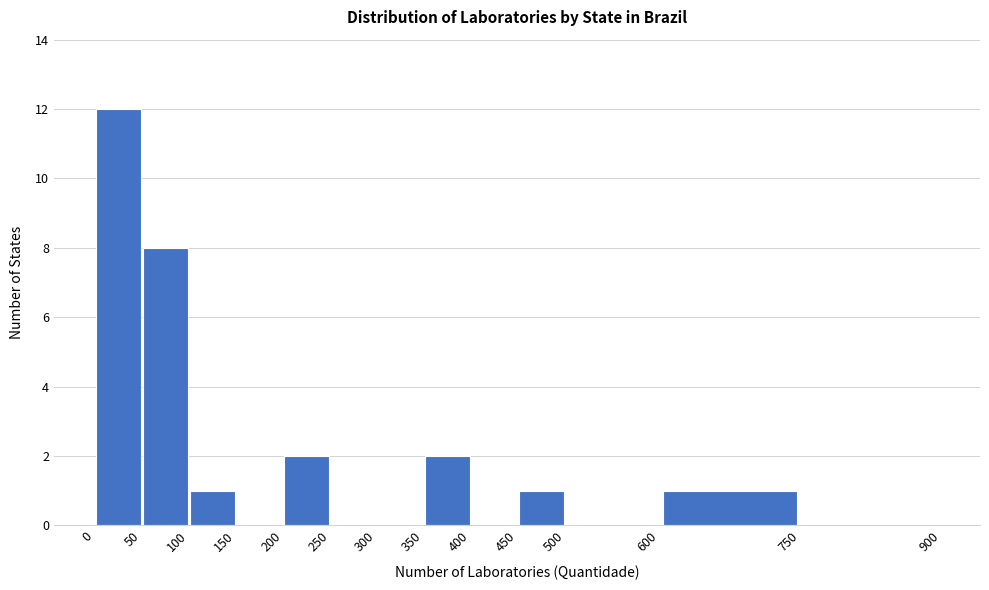

How tall is the bar that spans 200 to 250 on the x-axis? The values are not printed on the chart, so give them approximately, as read against the axis.

2